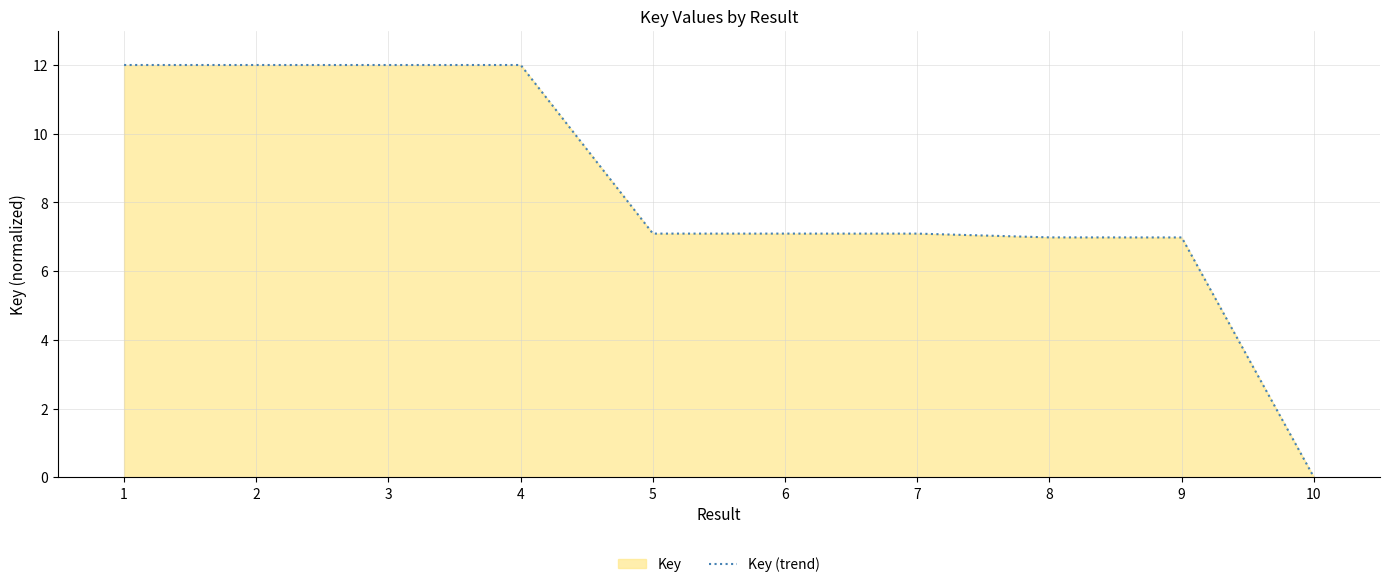

Does the chart have visible grid lines?

Yes